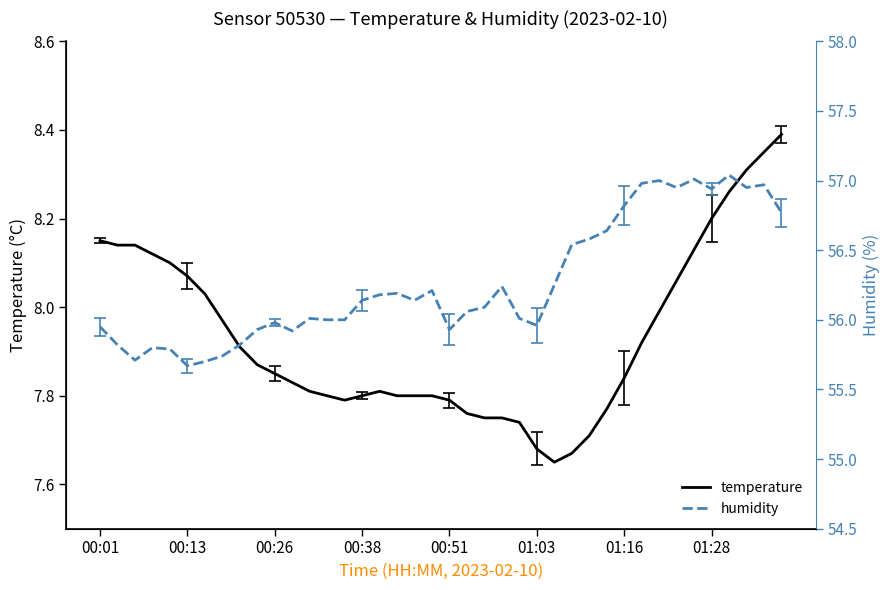

What is the highest value of the temperature series?

8.4